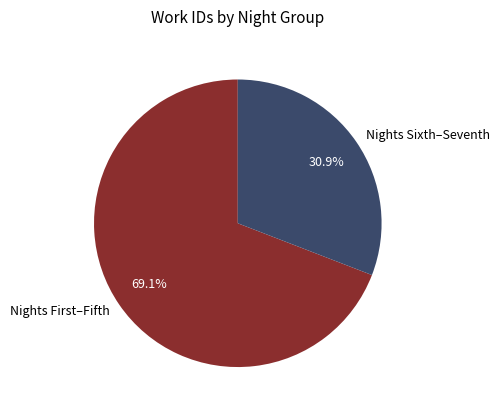

Which category has the biggest portion of the pie?

Nights First–Fifth